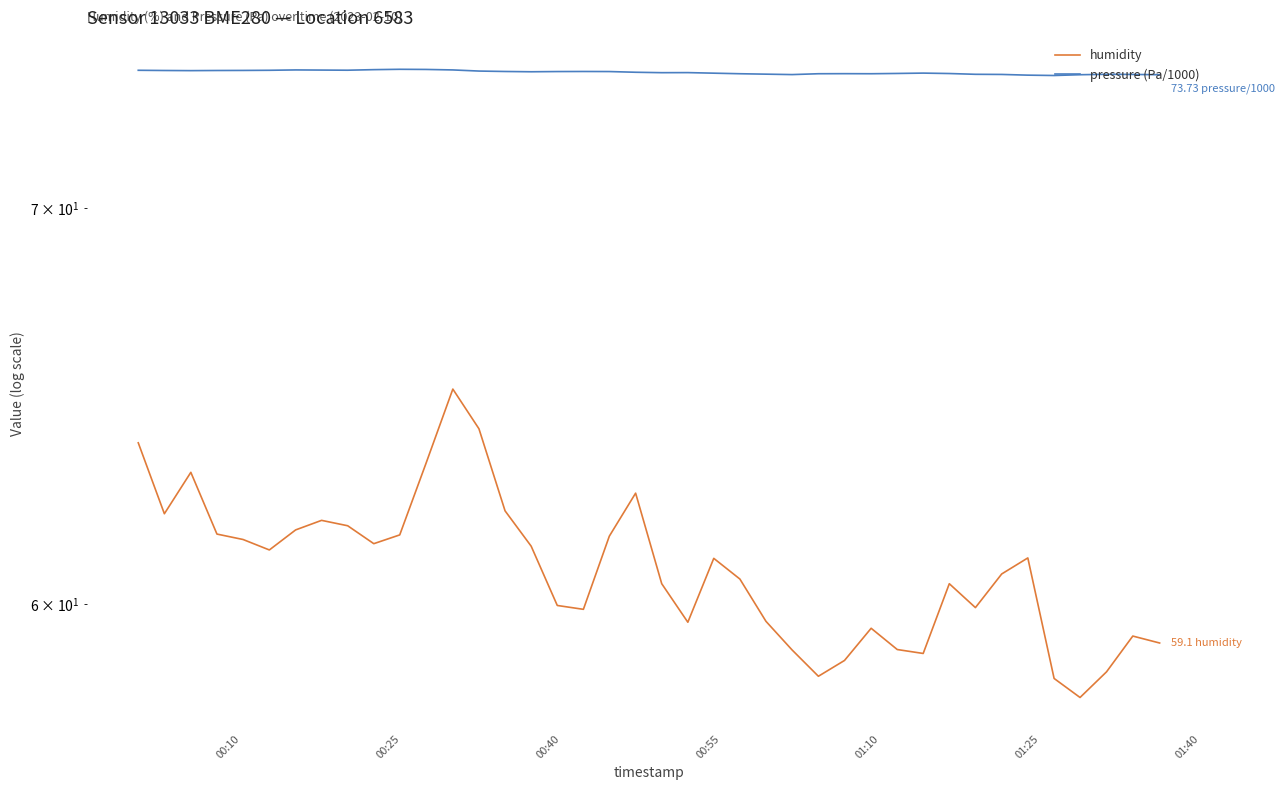

What is the difference between the maximum and second lowest values in the pressure (Pa/1000) series?

0.2